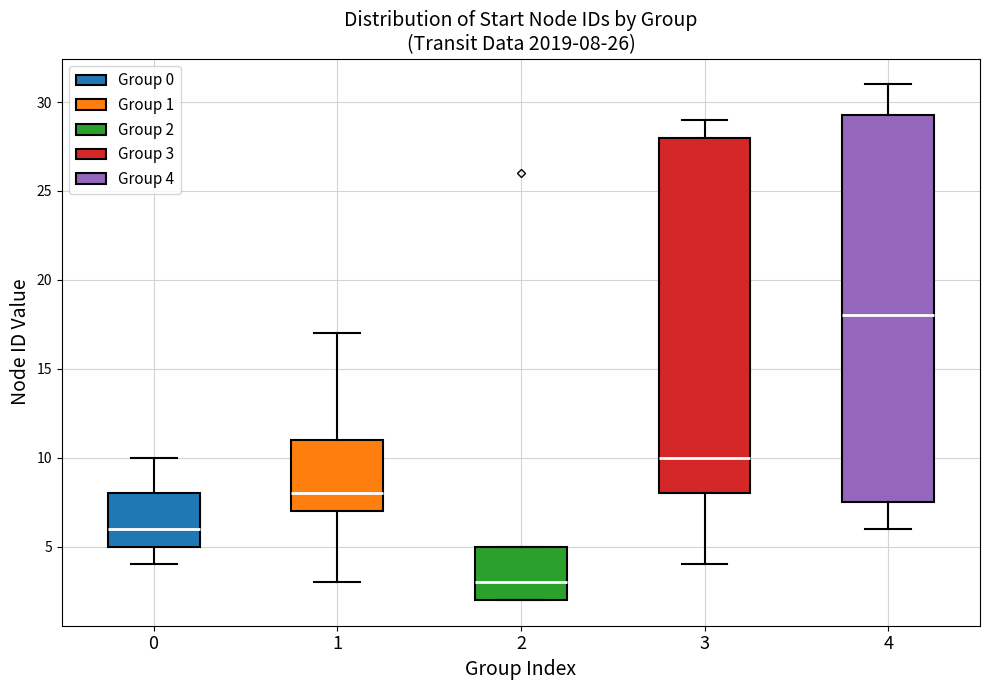

Comparing the boxes themselves (not the whiskers), which one is the tallest?

4